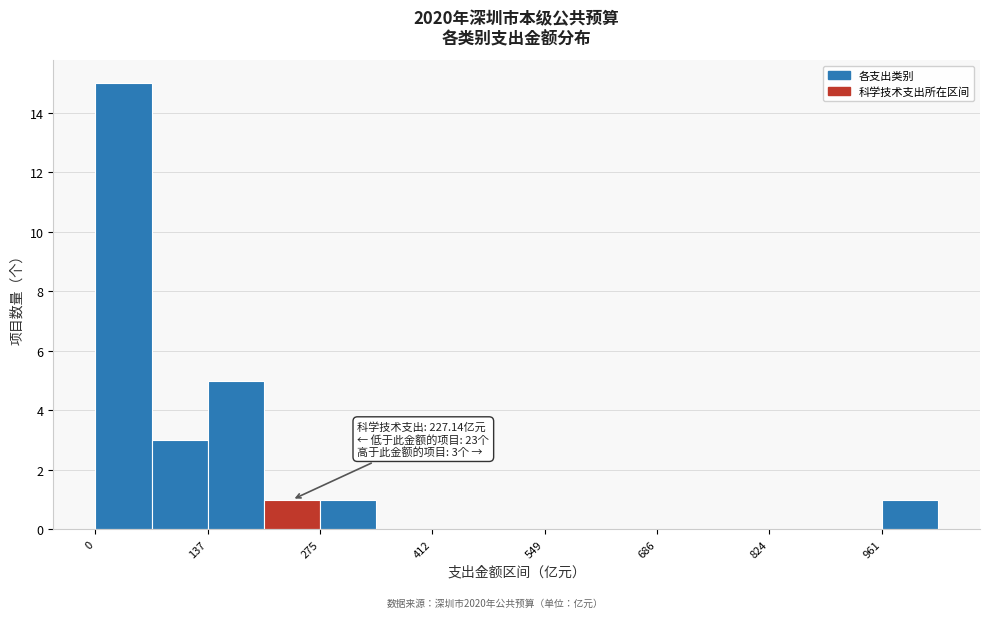

Read against the x-axis, roughly where is the centre of the tallest bar?

40